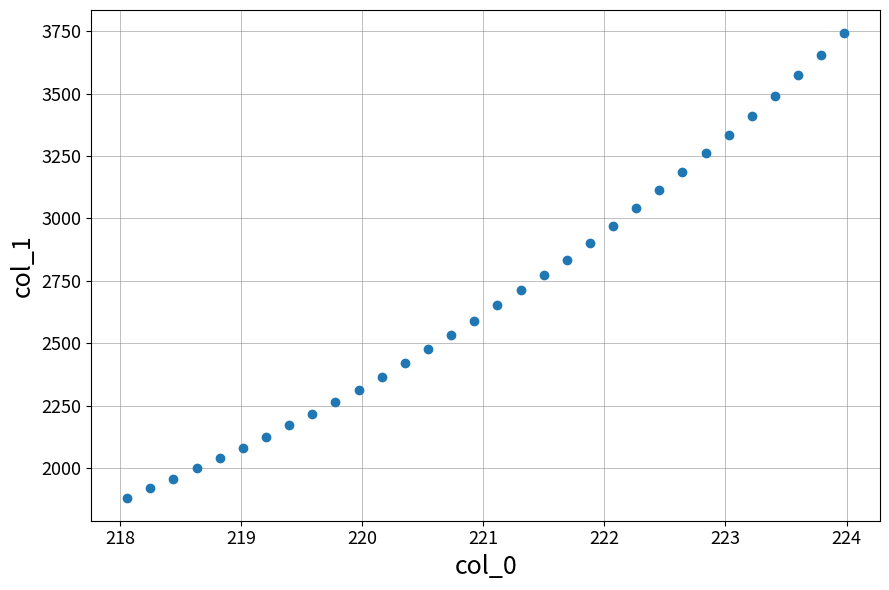

What is the range of Y values (max minus min)?

1860.5